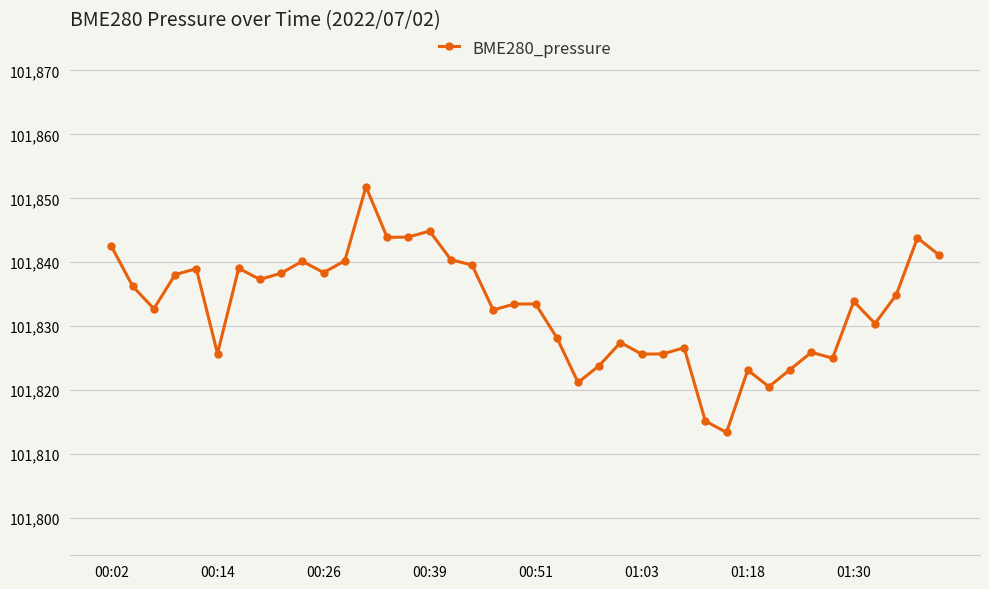

What is the difference between the second highest and second lowest values?

29.7